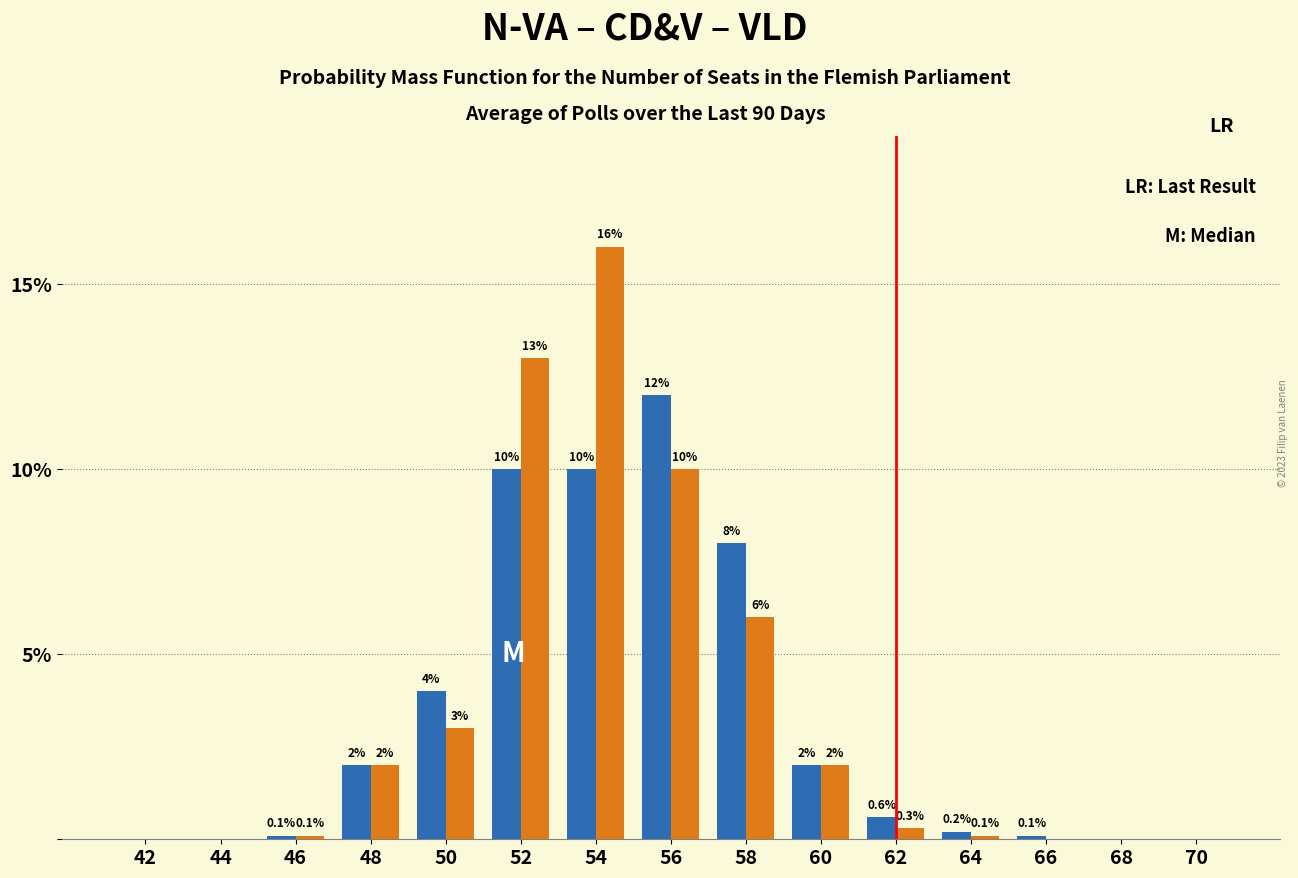

What is the greatest value displayed?

16.0